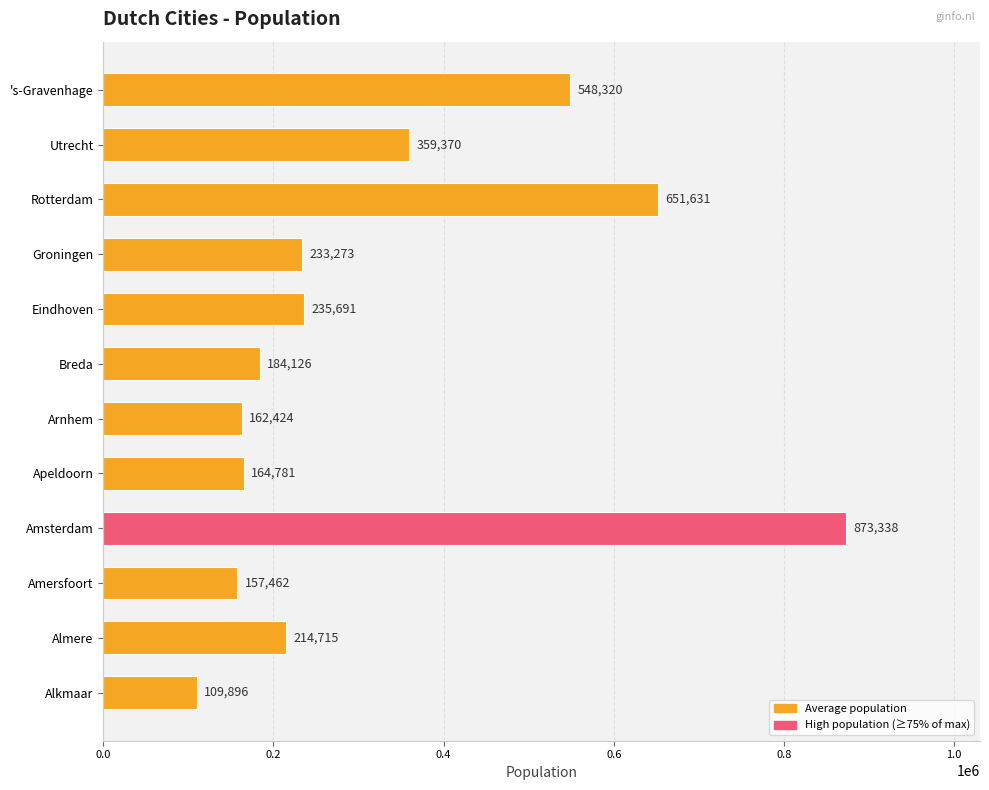

Which category has the highest value across all series?

Amsterdam